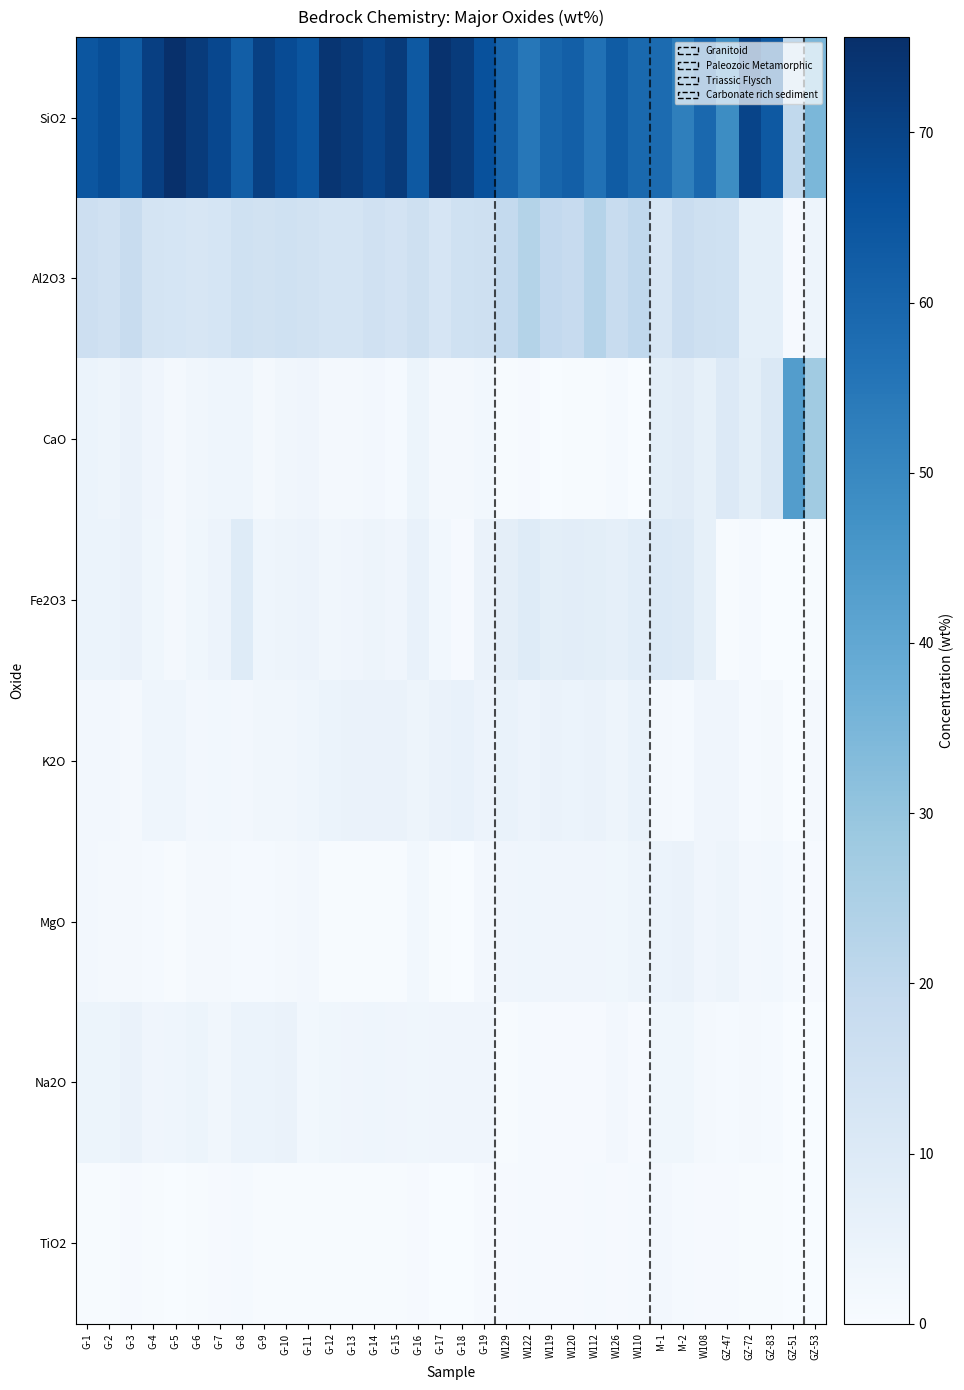

What is the total value across all series at M-1?

98.8